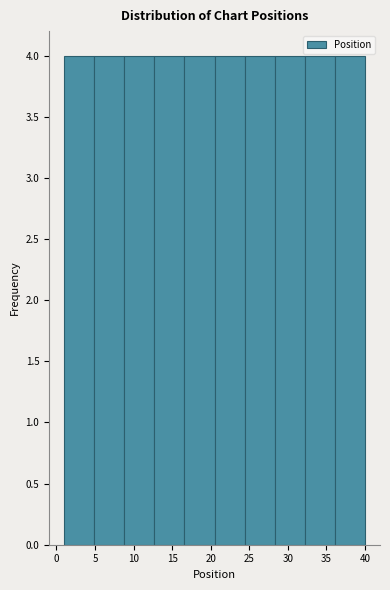

Reading left to right, transcribe this chart: for each bar, give the range it covers on the x-axis and its height. Neither the bar edges nor the heights are printed on the chart, so give them approximately, as read against the axes.

1.0 to 4.9: 4
4.9 to 8.8: 4
8.8 to 12.7: 4
12.7 to 16.6: 4
16.6 to 20.5: 4
20.5 to 24.4: 4
24.4 to 28.3: 4
28.3 to 32.2: 4
32.2 to 36.1: 4
36.1 to 40.0: 4